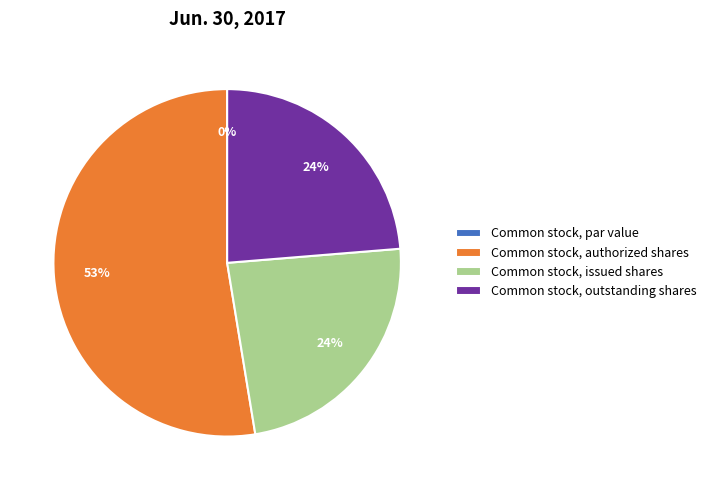

What percentage is the Common stock, outstanding shares slice, to the nearest percent?

24%